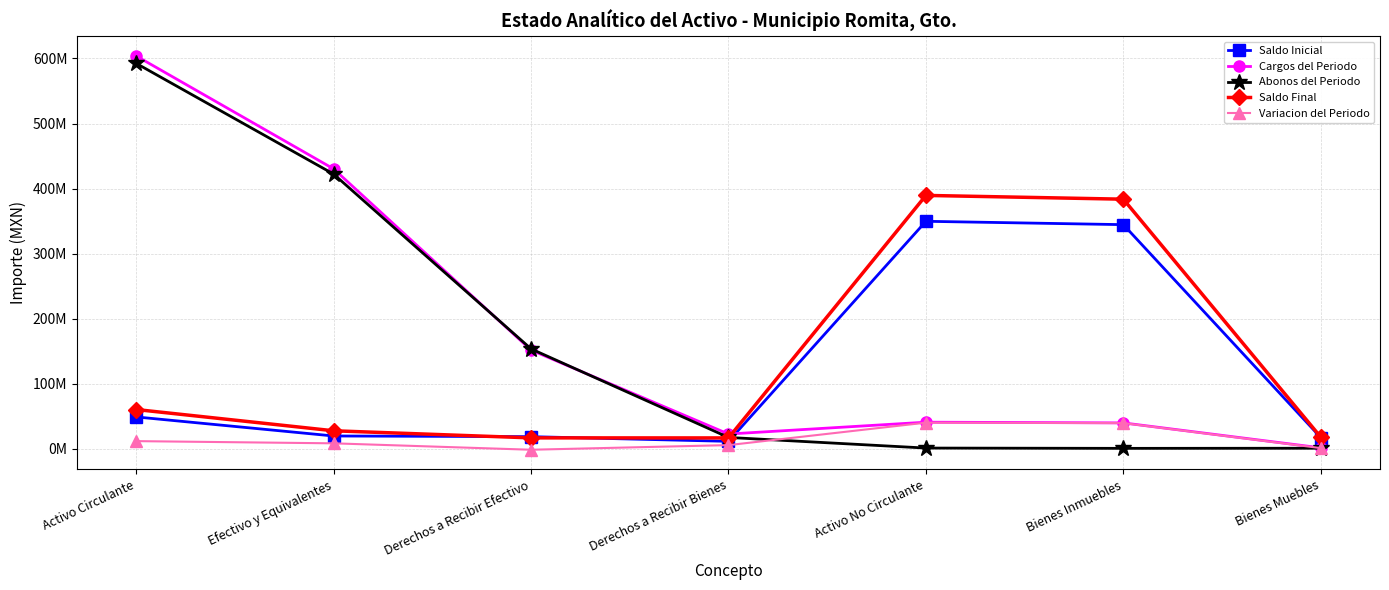

Which series has the largest total across all categories?

Cargos del Periodo